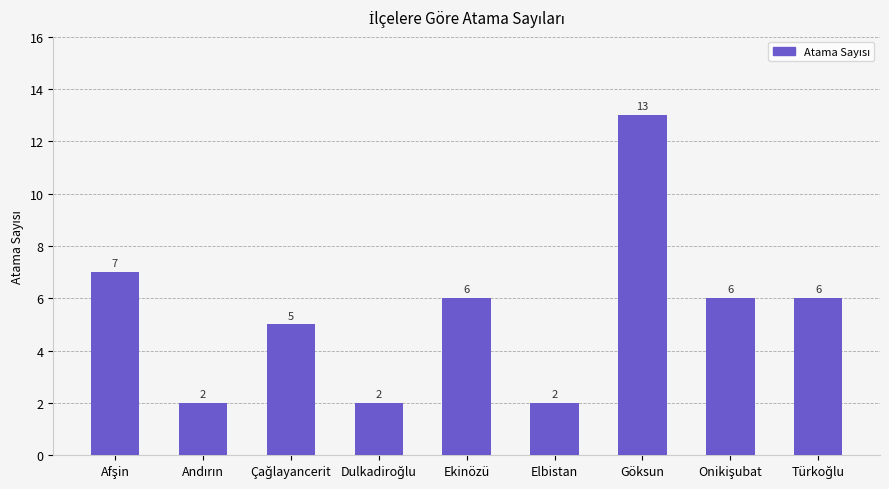

What is the greatest value displayed?

13